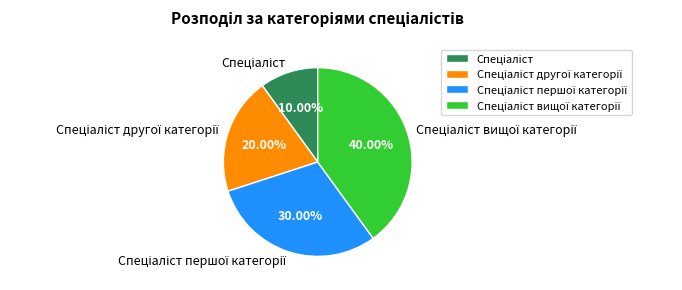

Is there a majority slice in this chart?

No